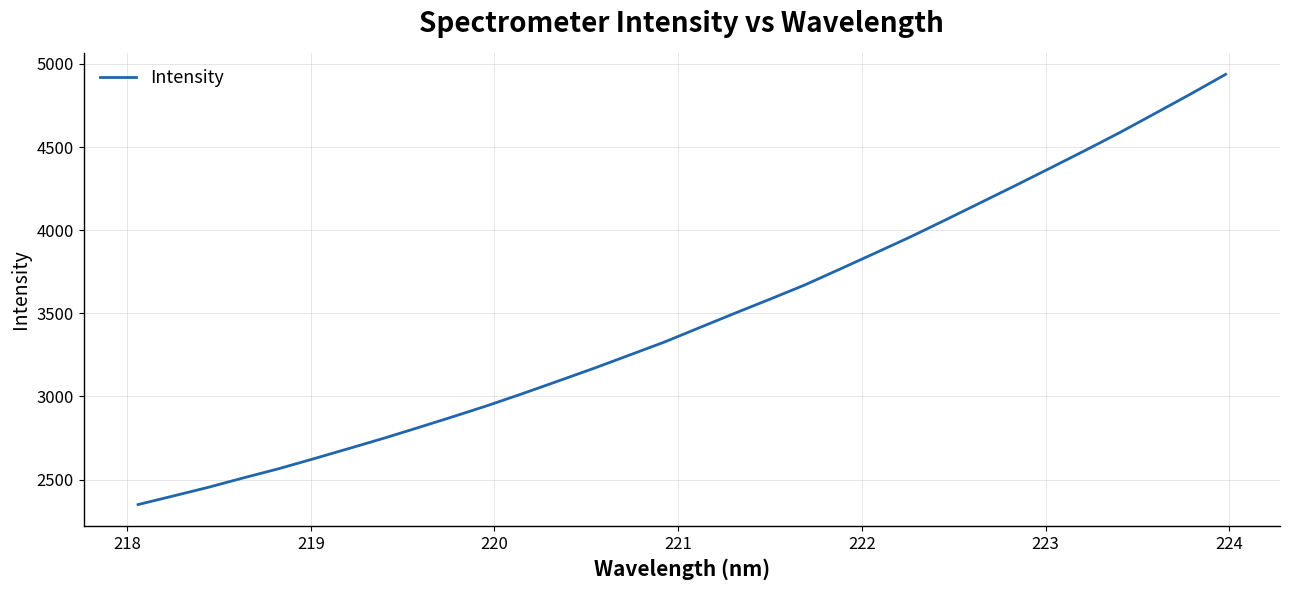

Count the number of data series in this chart.

1